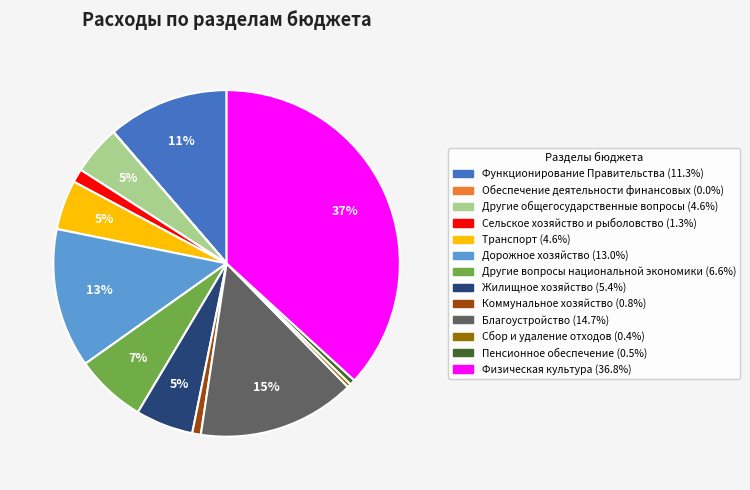

To the nearest percent, what portion does Другие общегосударственные вопросы represent?

5%